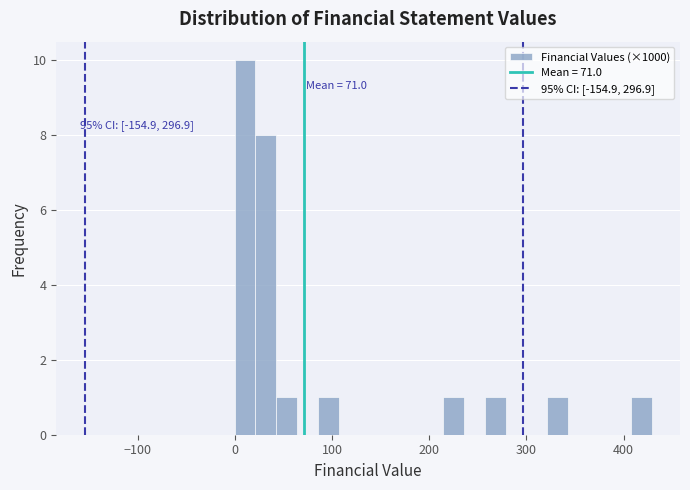

Around what value on the x-axis is the tallest bar? Give the approximate position of its centre, as read against the axis.

10